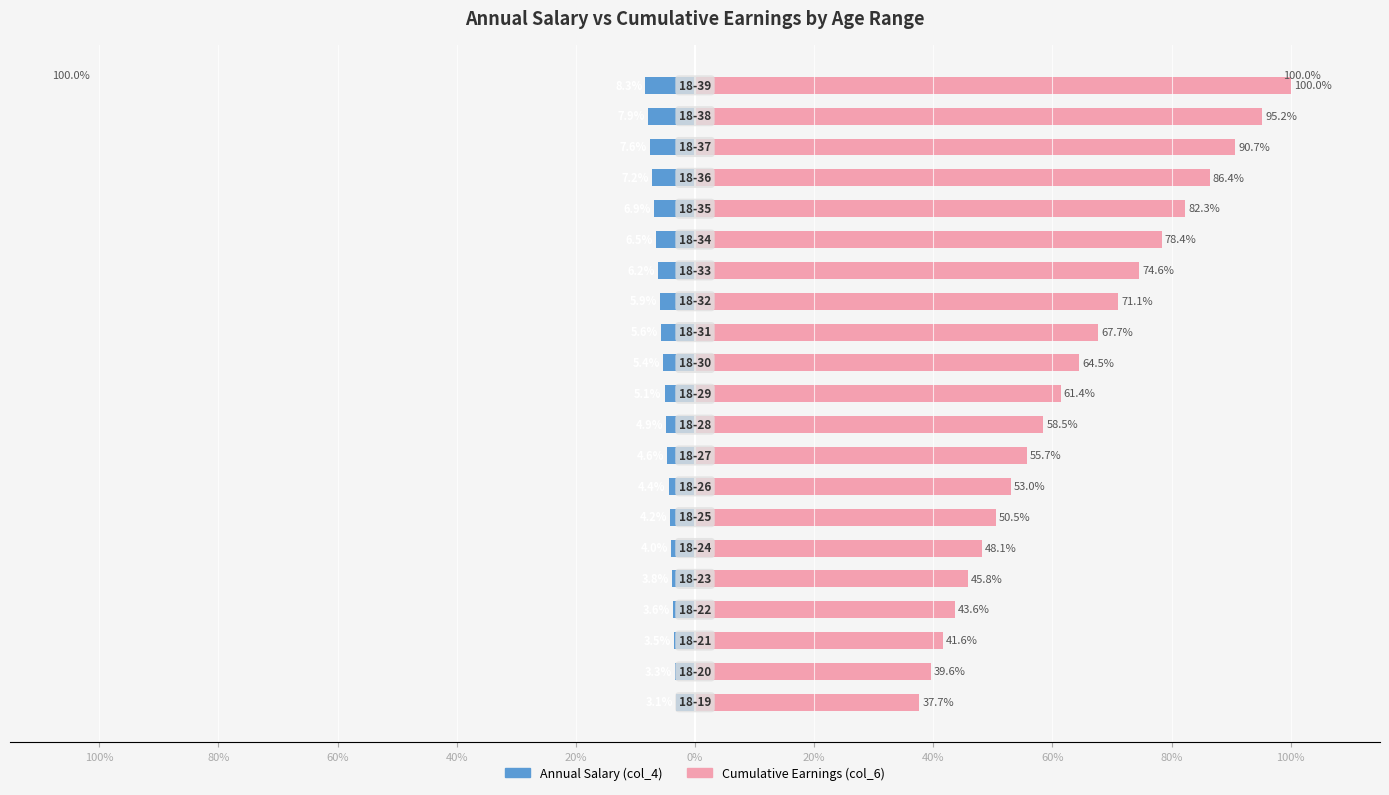

True or false: Annual Salary (col_4) has a value of -7.4 at 80%.

False